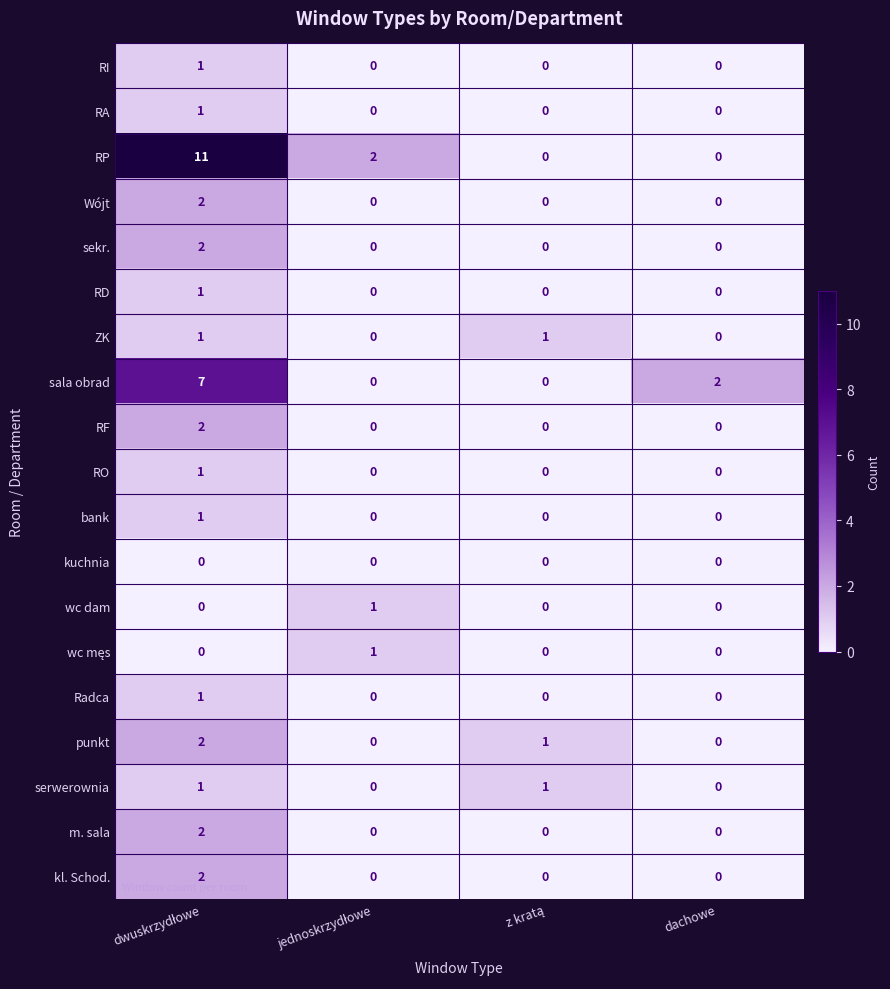

Which series has the largest range (max minus min)?

RP